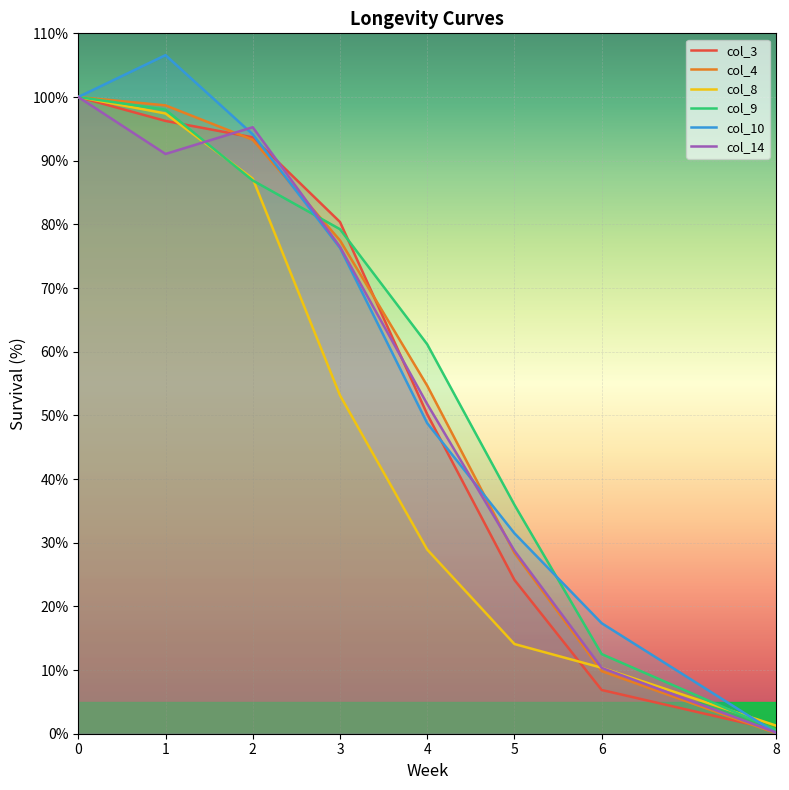

Reading left to right, list all the values displayed in this chart.

col_3: 0=100.0	1=96.2	2=93.7	3=80.4	4=50.2	5=24.2	6=6.9	8=0.6
col_4: 0=100.0	1=98.7	2=93.3	3=77.5	4=54.7	5=28.4	6=9.8	8=0.1
col_8: 0=100.0	1=97.4	2=87.2	3=53.1	4=28.9	5=14.1	6=10.4	8=1.3
col_9: 0=100.0	1=98.0	2=86.9	3=79.2	4=61.2	5=35.9	6=12.5	8=0.6
col_10: 0=100.0	1=106.6	2=94.1	3=76.3	4=48.8	5=31.5	6=17.4	8=0.1
col_14: 0=100.0	1=91.1	2=95.3	3=76.5	4=51.8	5=28.7	6=10.3	8=0.2